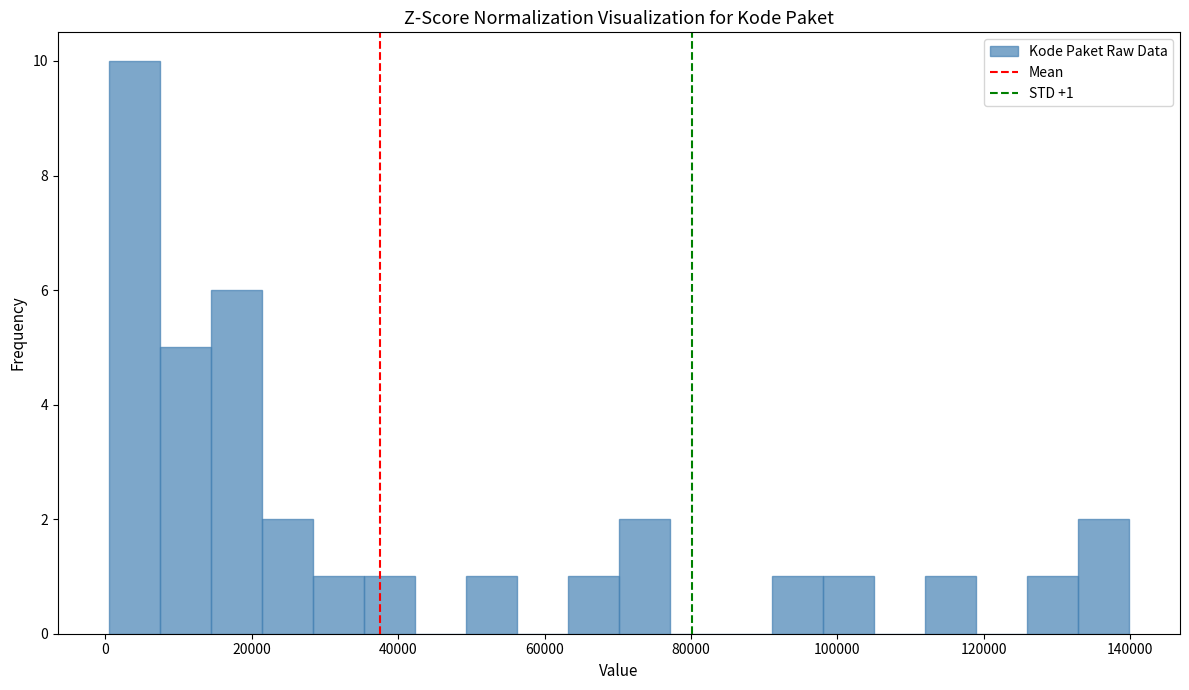

Around what value on the x-axis is the tallest bar? Give the approximate position of its centre, as read against the axis.

4000